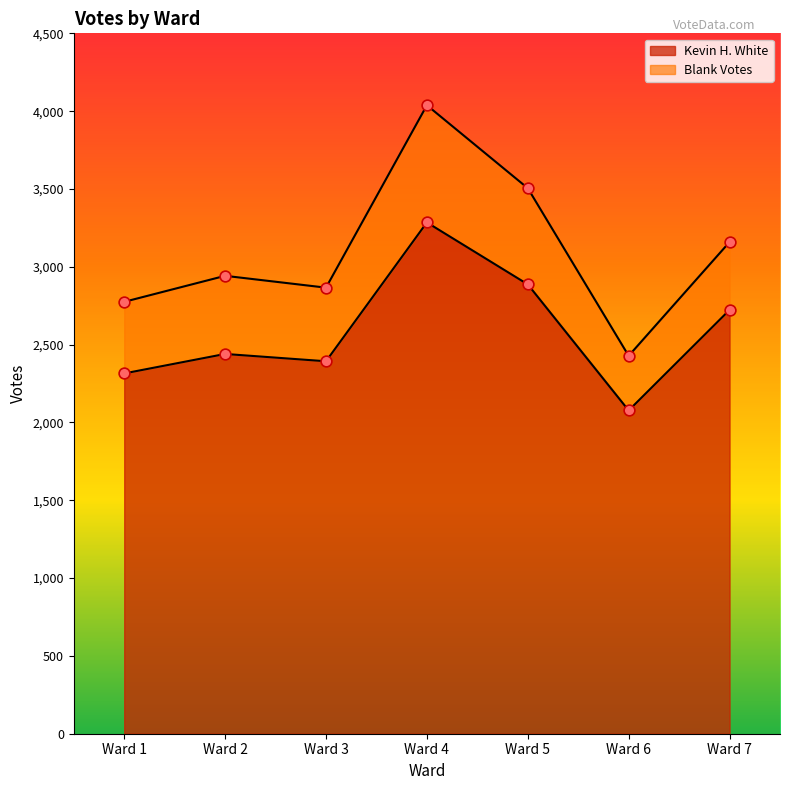

Which series contains the lowest Y value?

Kevin H. White